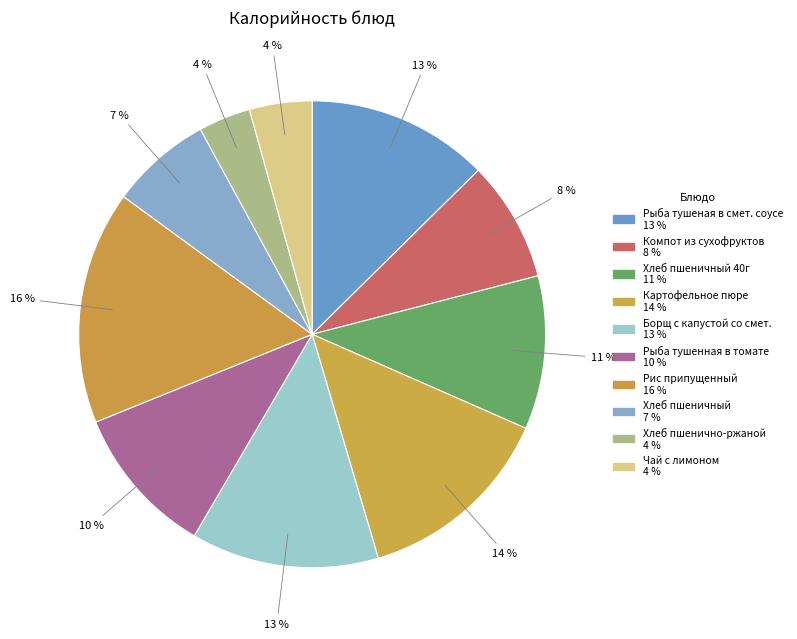

Count the number of slices in the pie.

10